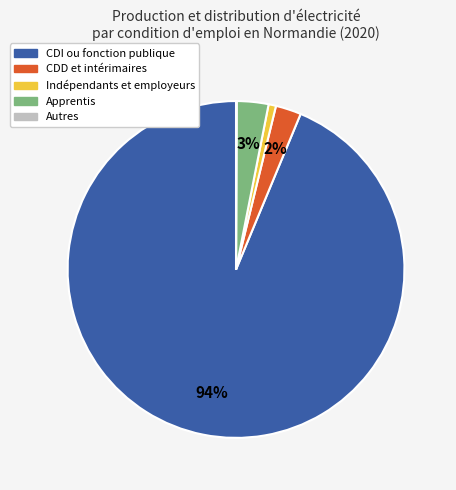

What is the largest slice in the pie chart?

CDI ou fonction publique